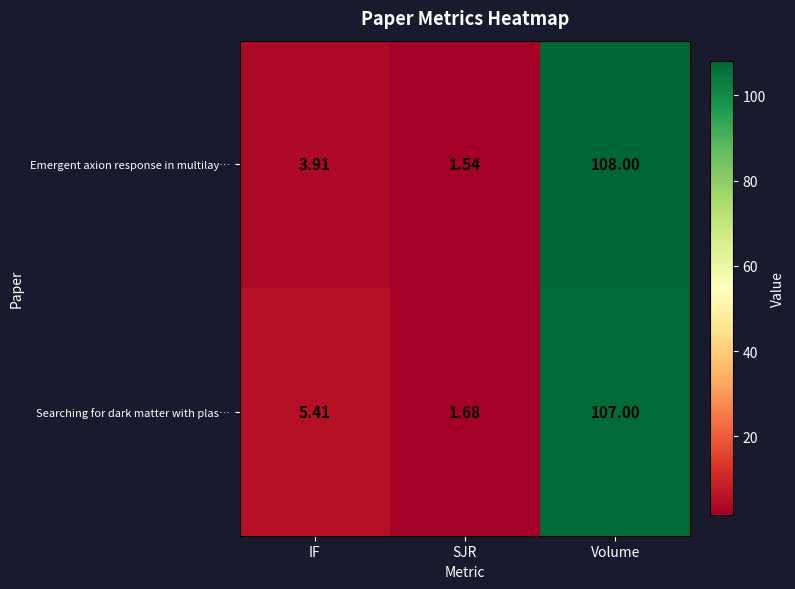

List the labels in order of Searching for dark matter with plas… value, smallest first.

SJR, IF, Volume